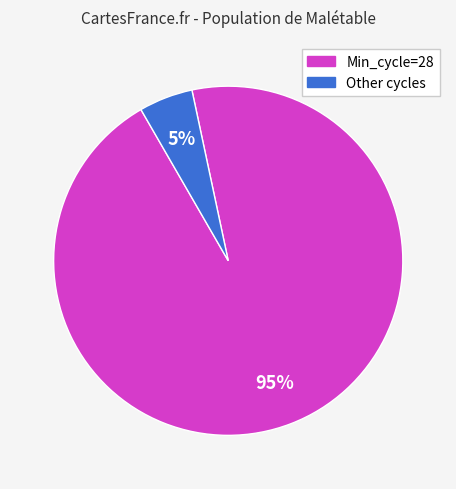

Between Min_cycle=28 and Other cycles, which is larger?

Min_cycle=28